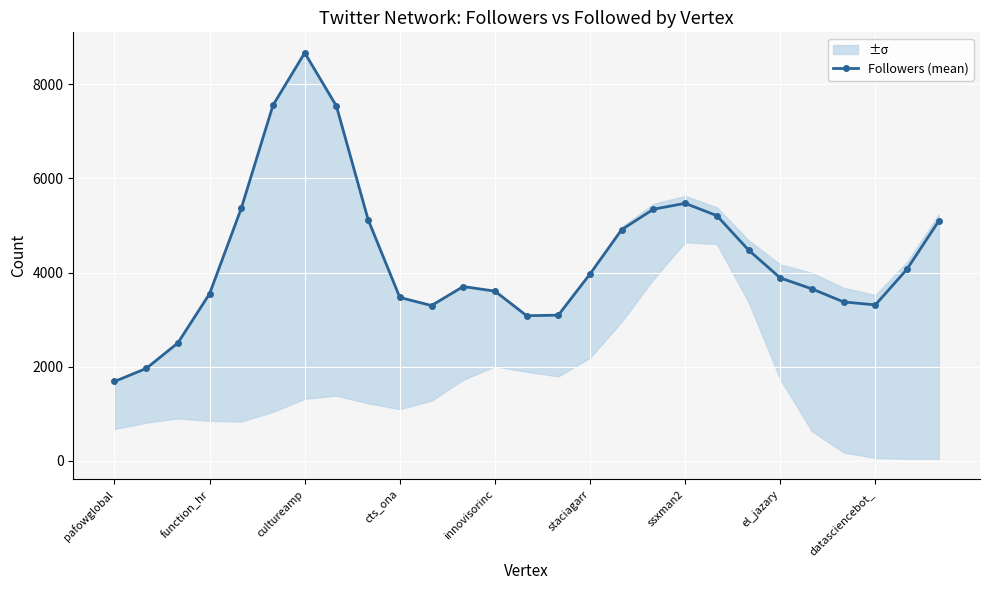

At which label does Followers (mean) reach its minimum?

pafowglobal